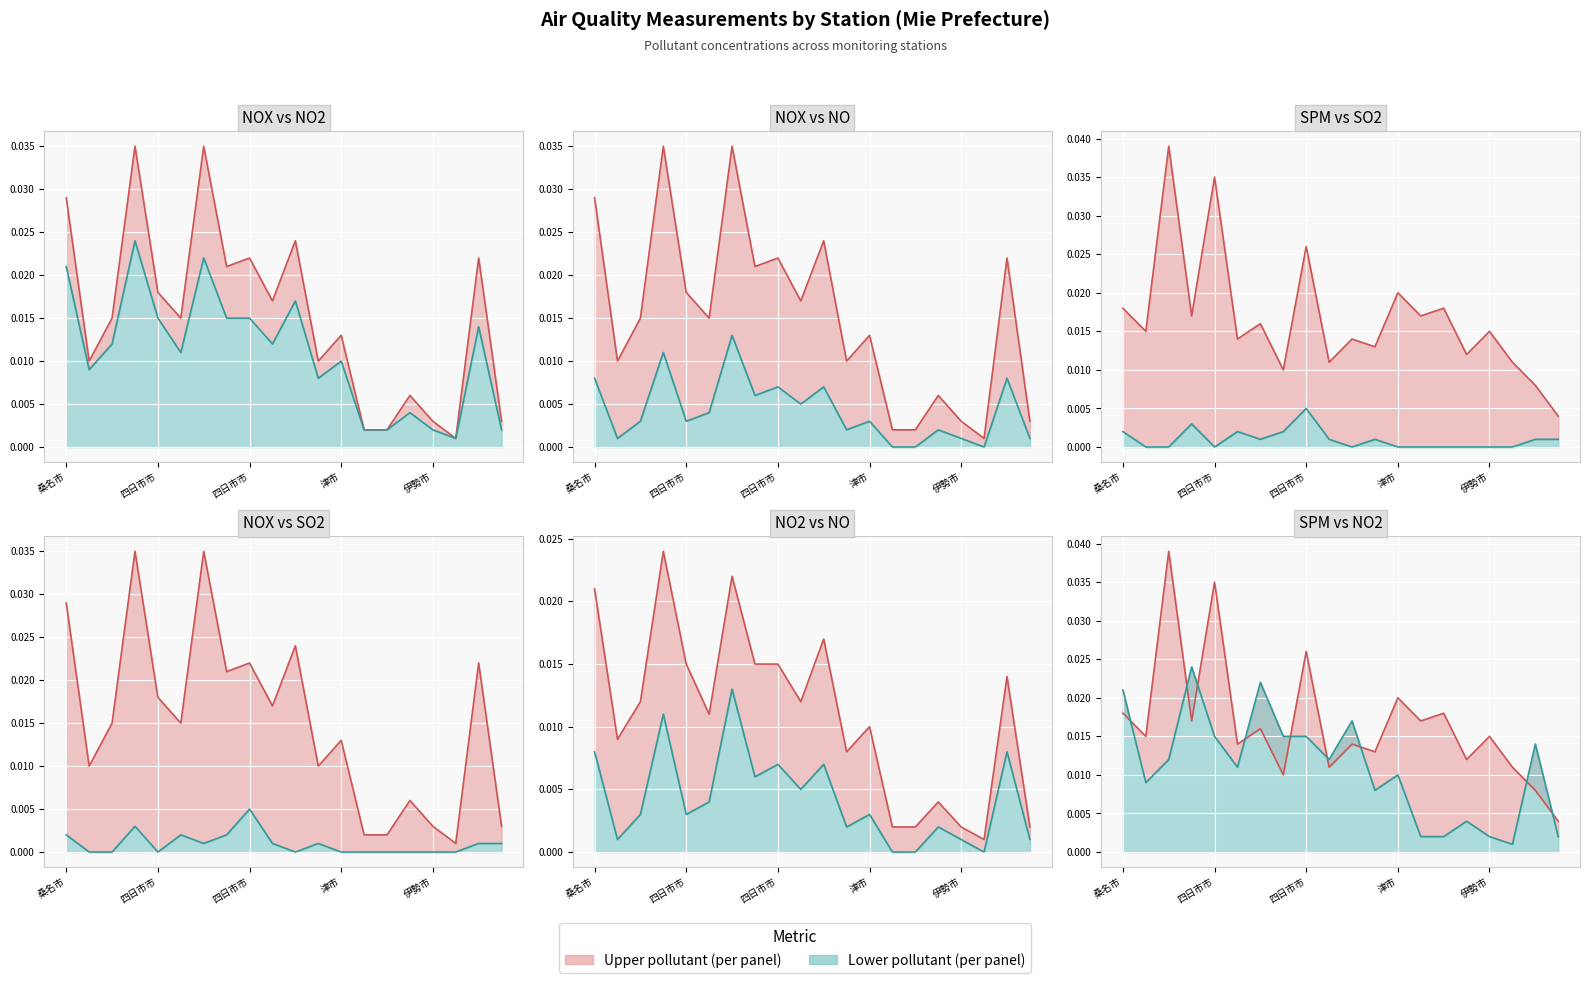

Which has a higher value, 7 or 18?

18